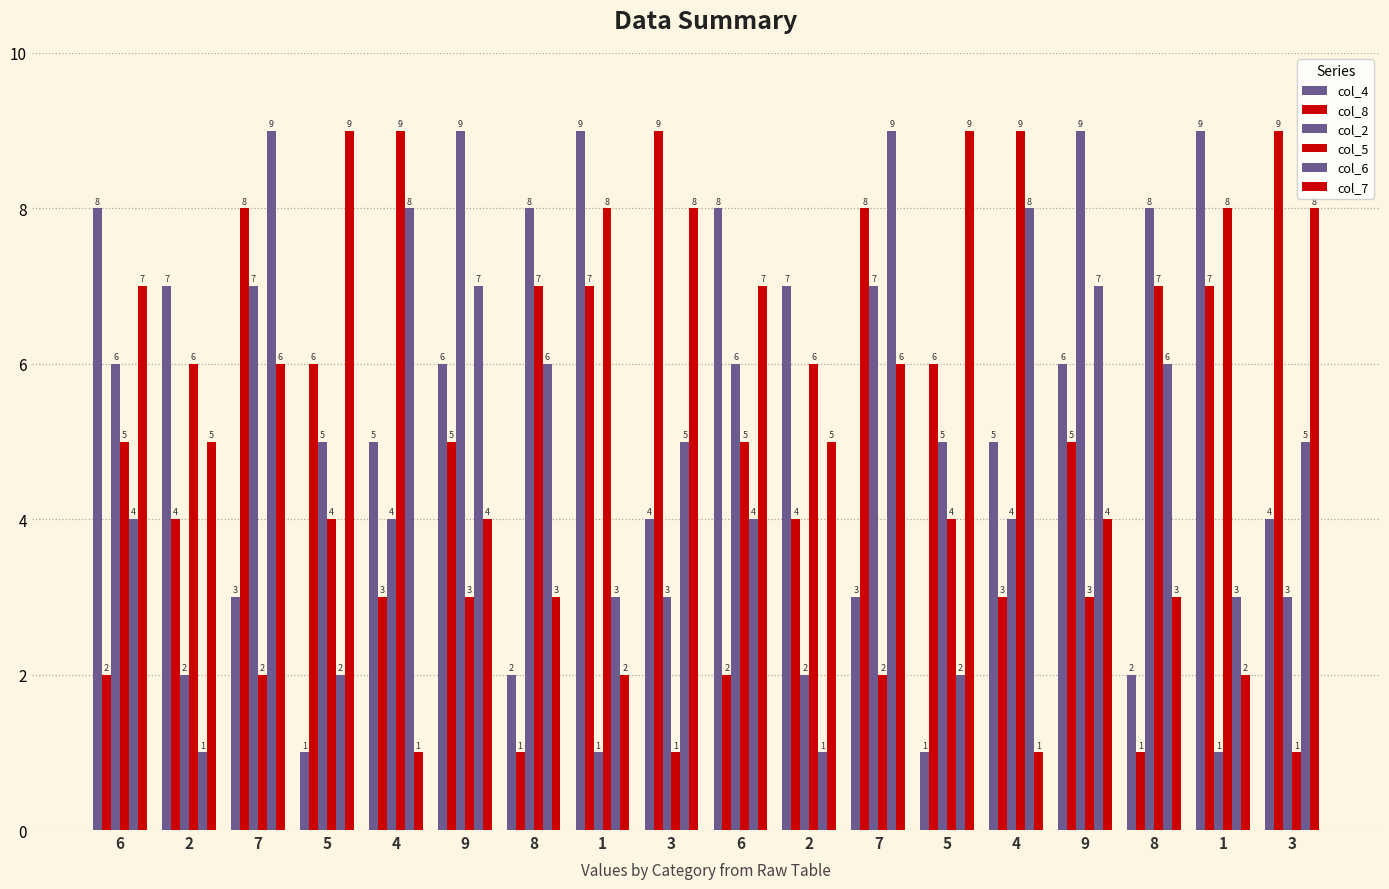

What is the maximum value for col_4?

9